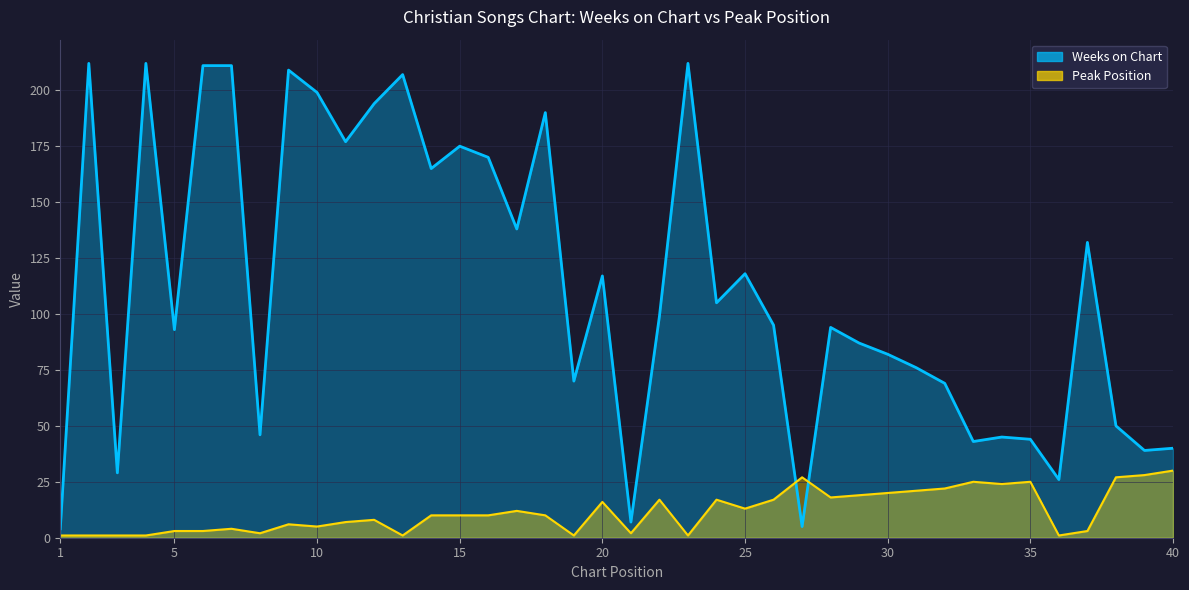

How many times do Weeks on Chart and Peak Position cross each other?

2